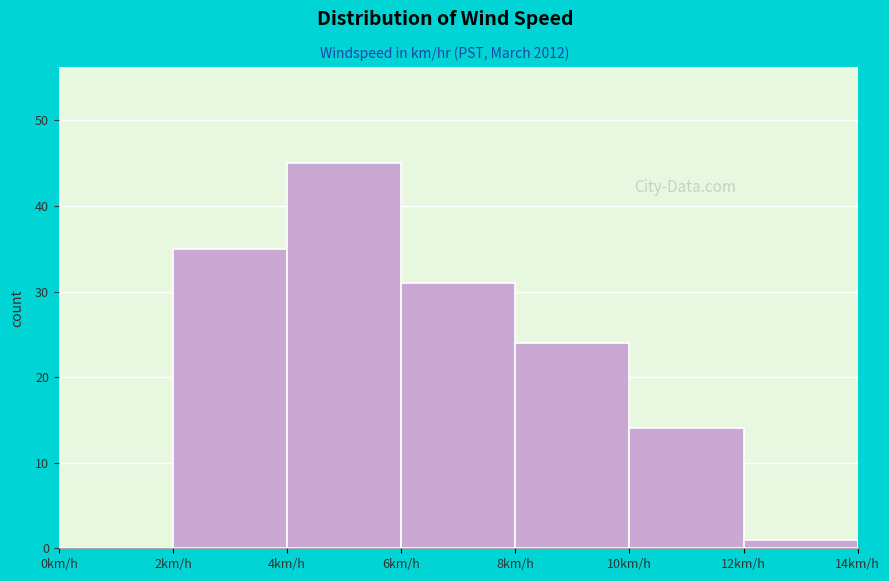

Reading left to right, transcribe this chart: for each bar, give the range it covers on the x-axis and its height. The values are not printed on the chart, so give them approximately, as read against the axis.

0 to 2: 0
2 to 4: 35
4 to 6: 45
6 to 8: 31
8 to 10: 24
10 to 12: 14
12 to 14: 1